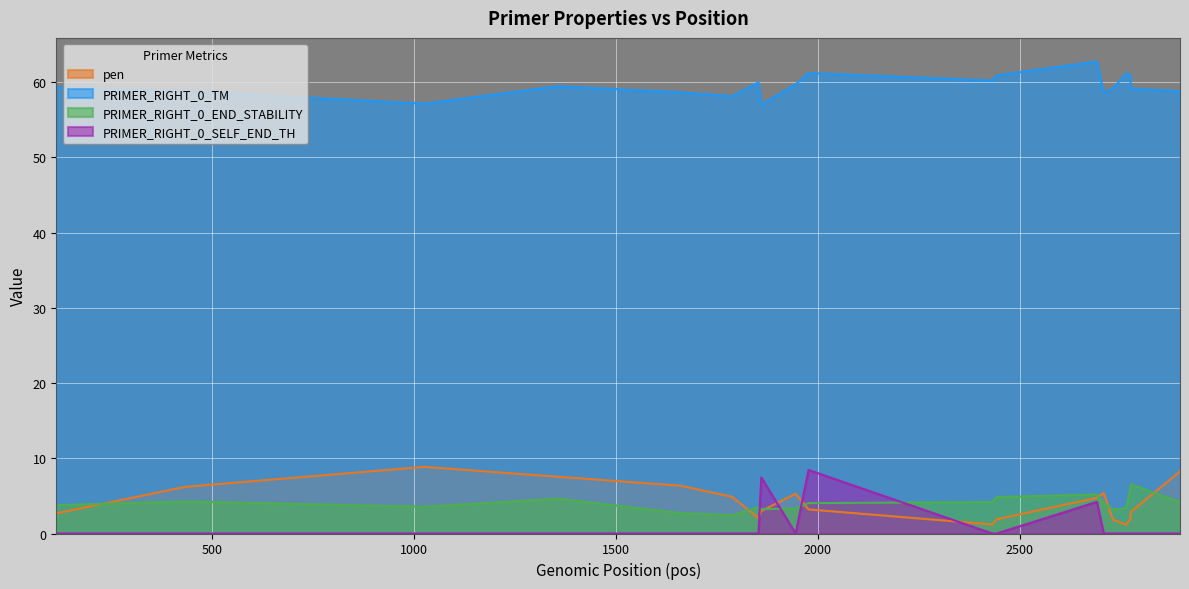

Is the value of PRIMER_RIGHT_0_SELF_END_TH at 2896 greater than the value of pen at 1025?

No